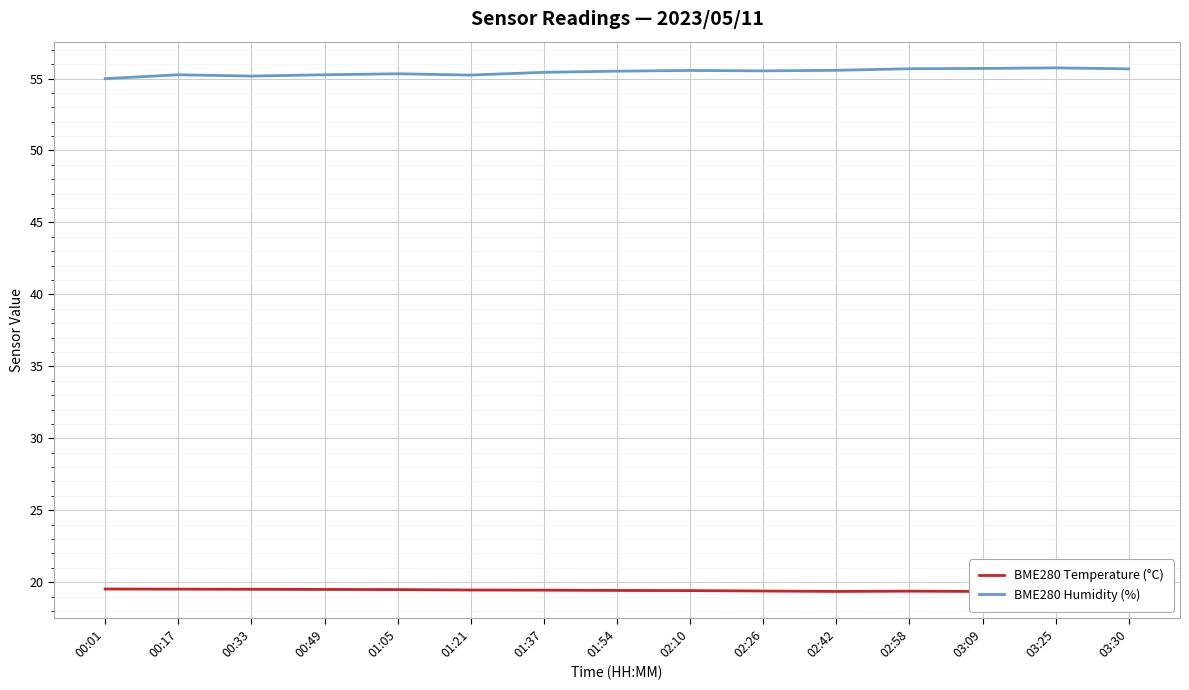

True or false: BME280 Humidity (%) has a value of 73.1 at 01:21.

False